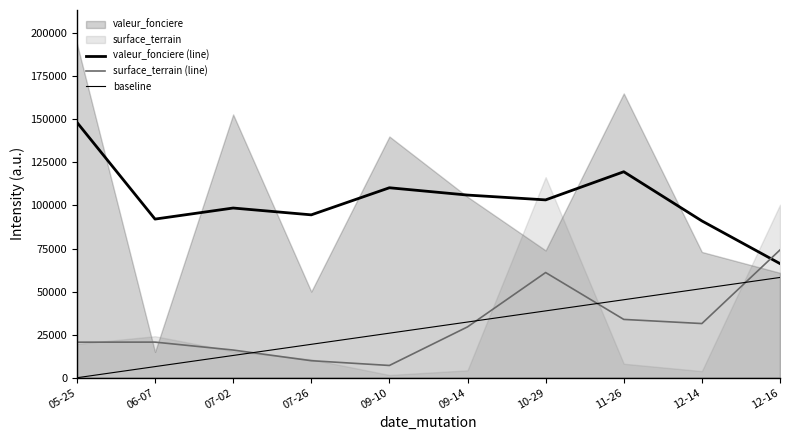

Reading left to right, list all the values displayed in this chart.

valeur_fonciere (line): 148226.1	92072.7	98487.8	94530.5	110249.5	106007.2	103211.6	119543.3	91005.6	66245.3
surface_terrain (line): 20640.4	20679.6	16077.8	9891.1	7128.4	29513.3	61056.6	33851.0	31451.0	74174.6
baseline: 0.0	6466.7	12933.3	19400.0	25866.7	32333.3	38800.0	45266.7	51733.3	58200.0